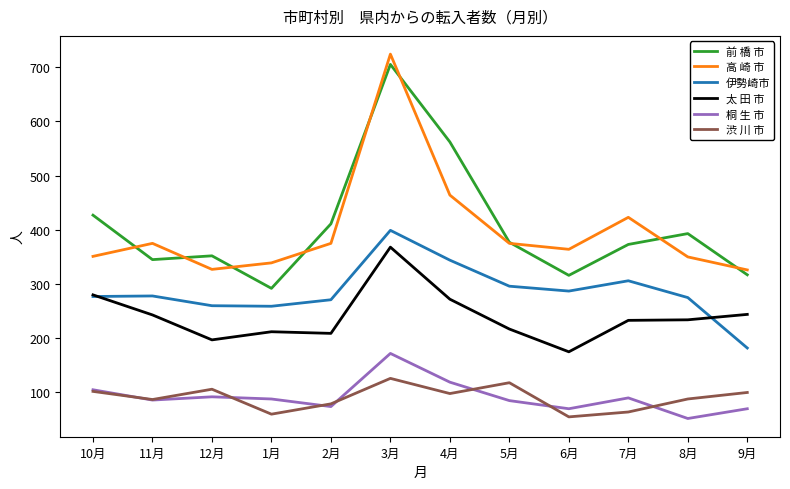

What is the total value across all series at 9月?

1239